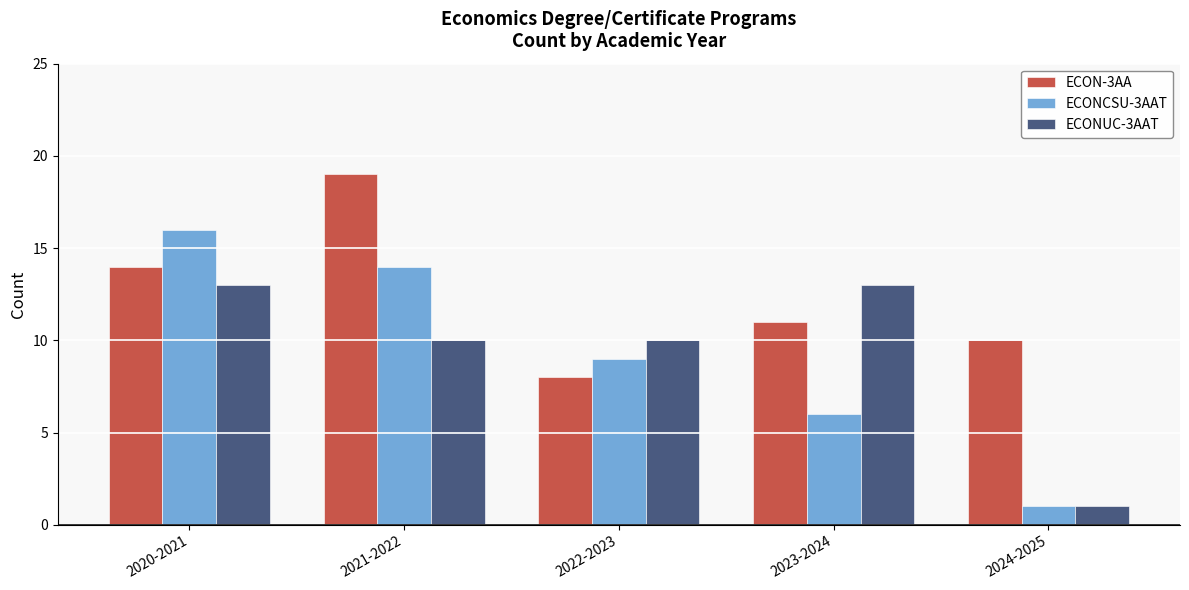

What is the value of the ECON-3AA bar at the 2nd from the left?

19